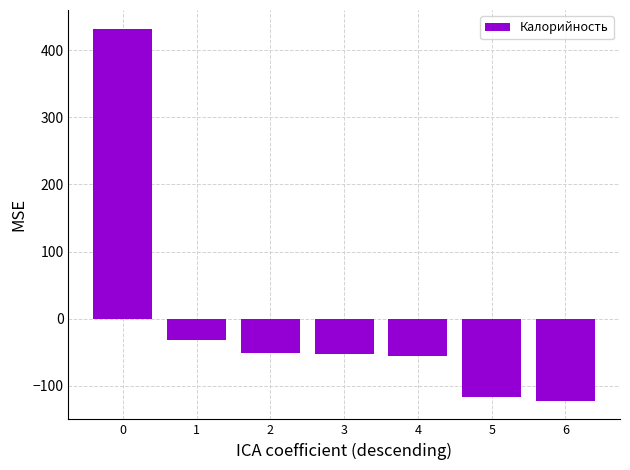

What is the maximum value shown in the chart?

432.3